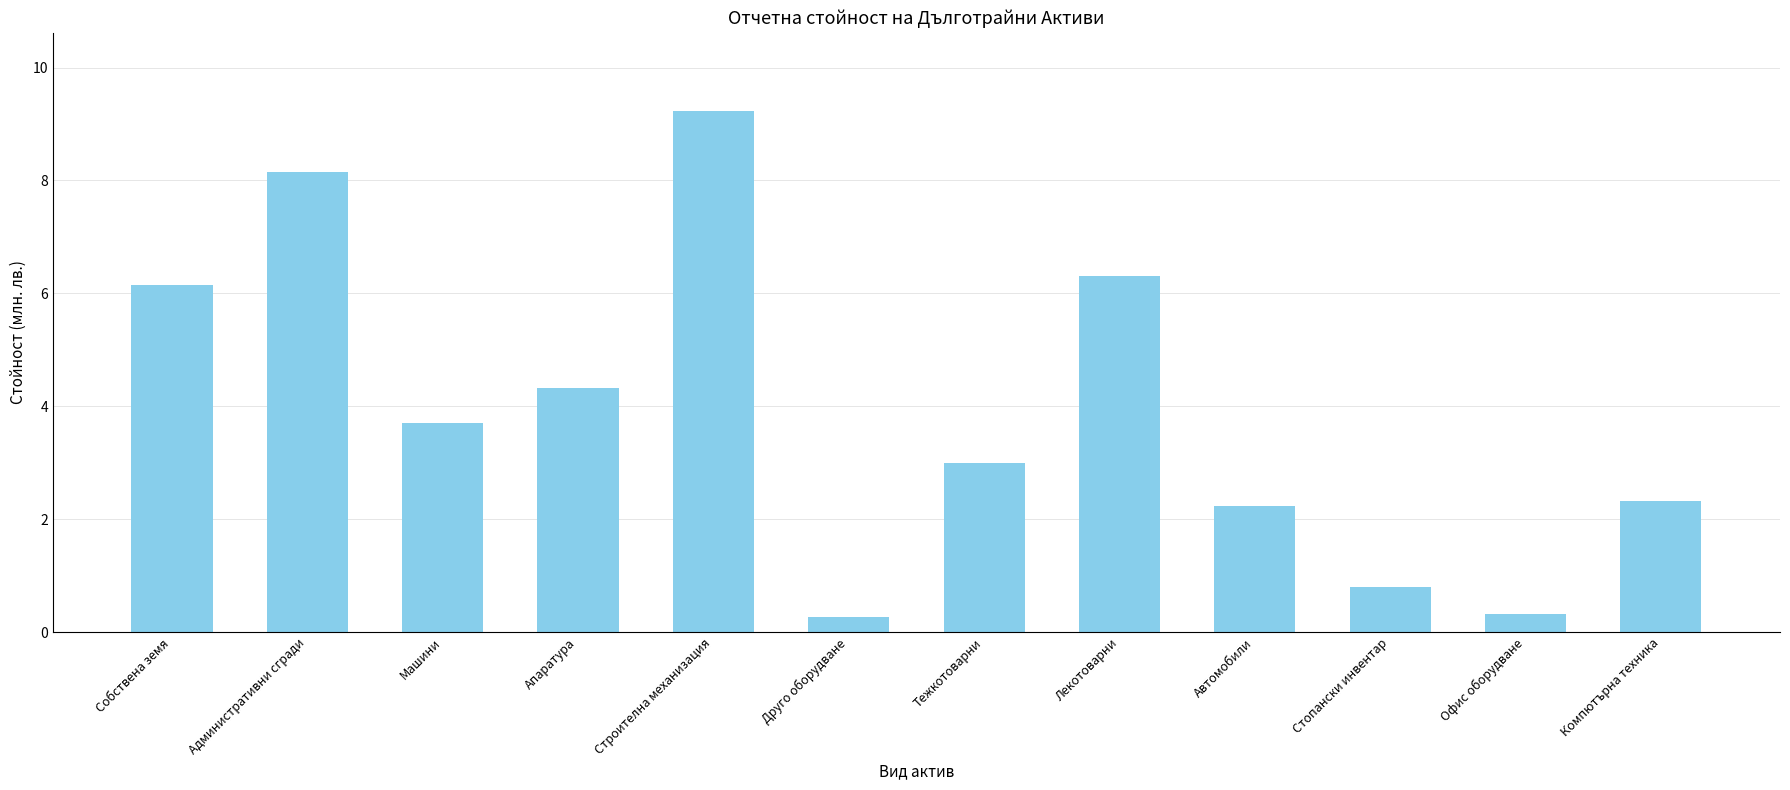

Reading left to right, list all the values displayed in this chart.

Собствена земя=6.1	Административни сгради=8.1	Машини=3.7	Апаратура=4.3	Строителна механизация=9.2	Друго оборудване=0.3	Тежкотоварни=3.0	Лекотоварни=6.3	Автомобили=2.2	Стопански инвентар=0.8	Офис оборудване=0.3	Компютърна техника=2.3